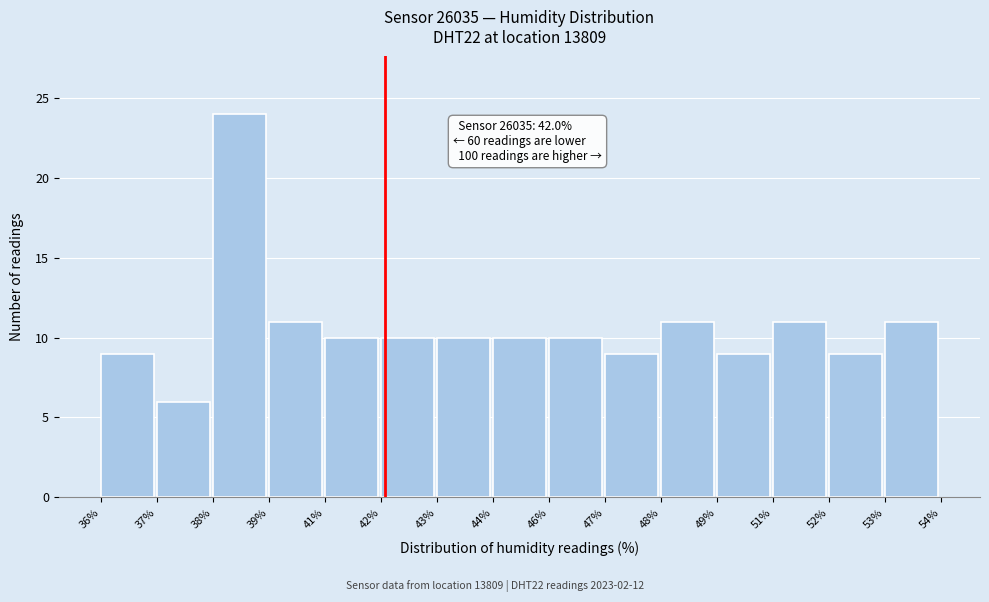

Reading left to right, transcribe all the data shown in this chart.

36%=9	37%=6	38%=24	39%=11	41%=10	42%=10	43%=10	44%=10	46%=10	47%=9	48%=11	49%=9	51%=11	52%=9	53%=11